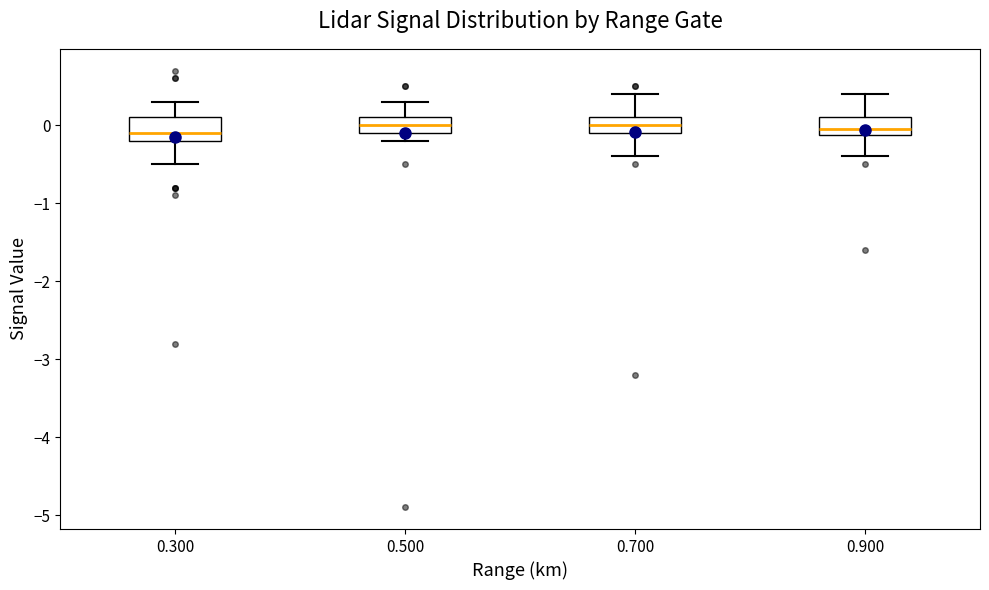

Where does the lower whisker of the box at x = 0.700 end on the y-axis? The values are not printed on the chart, so give them approximately, as read against the axis.

-0.4